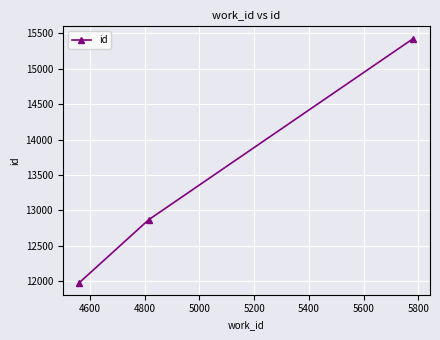

What is the maximum value shown in the chart?

15428